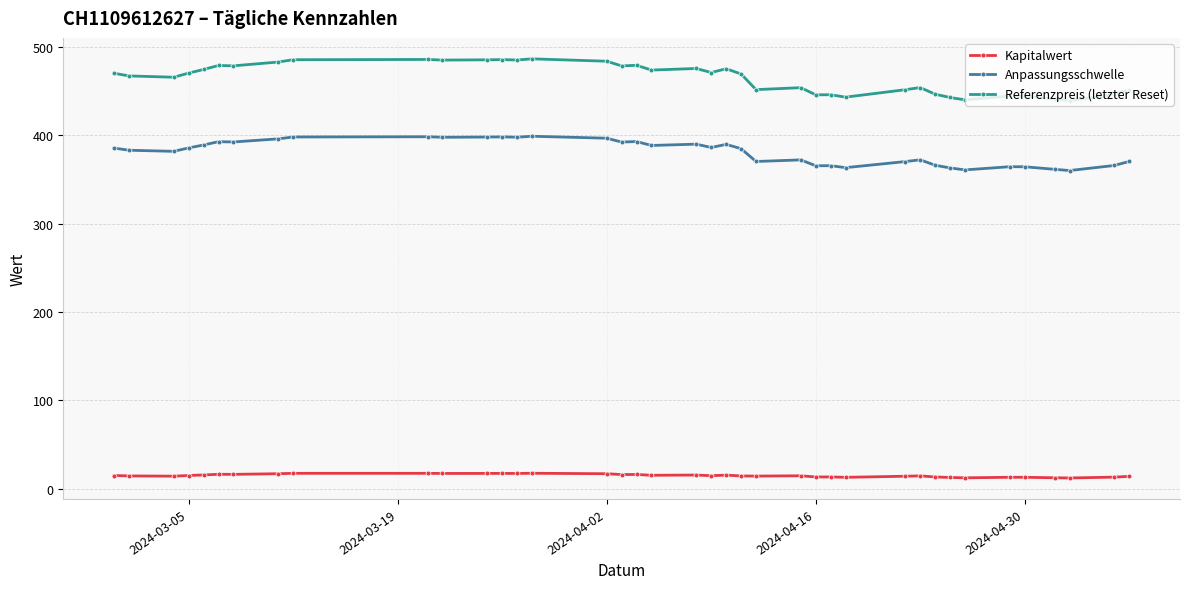

How many data points in Anpassungsschwelle are above 385?

20